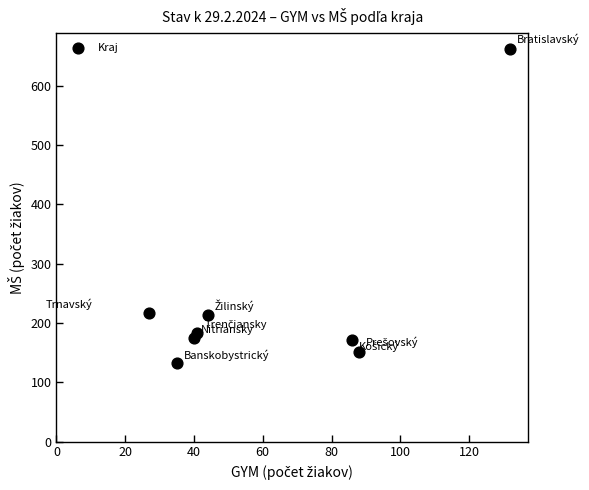

What is the range of Y values (max minus min)?

530